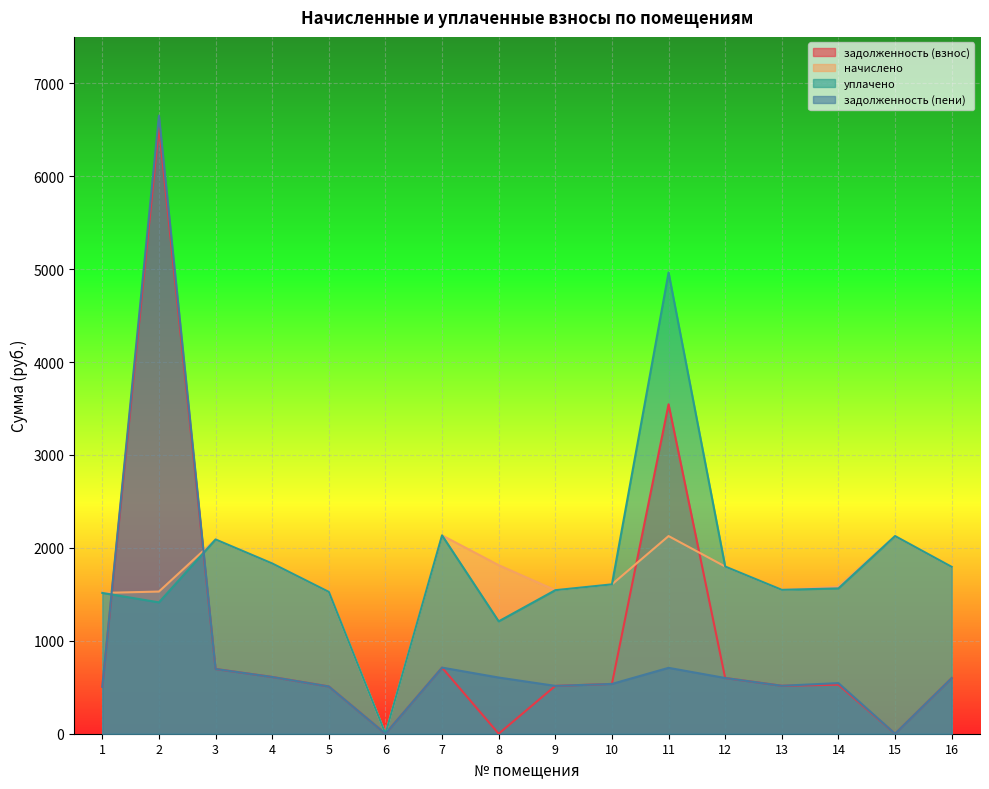

At 9, list the series in order from largest to smallest.

начислено, уплачено, задолженность (взнос), задолженность (пени)